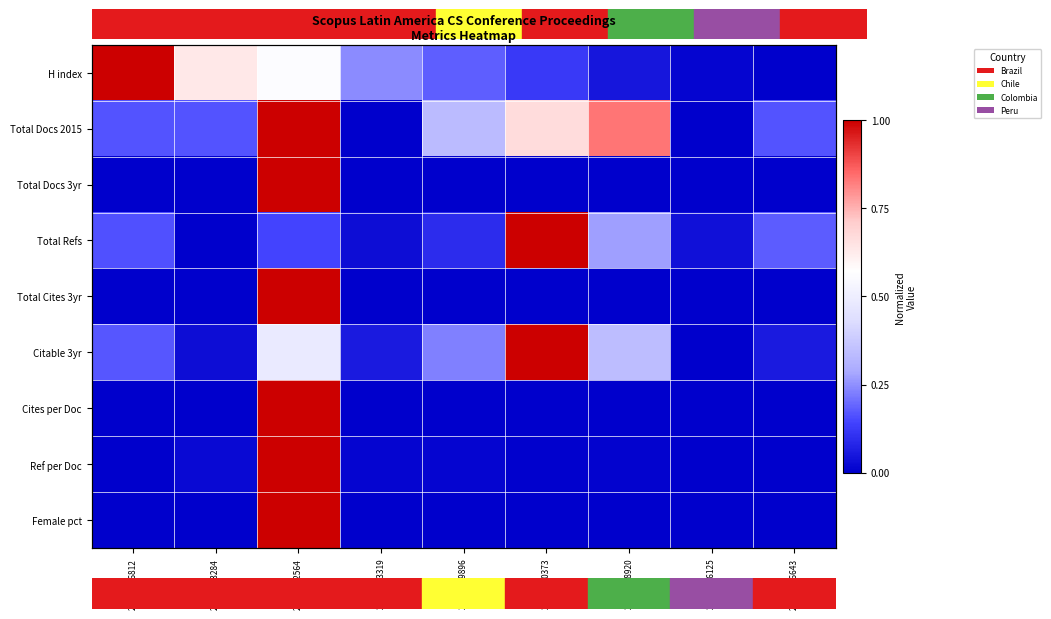

Is the value of row_8 at 1 greater than the value of row_0 at 2?

No